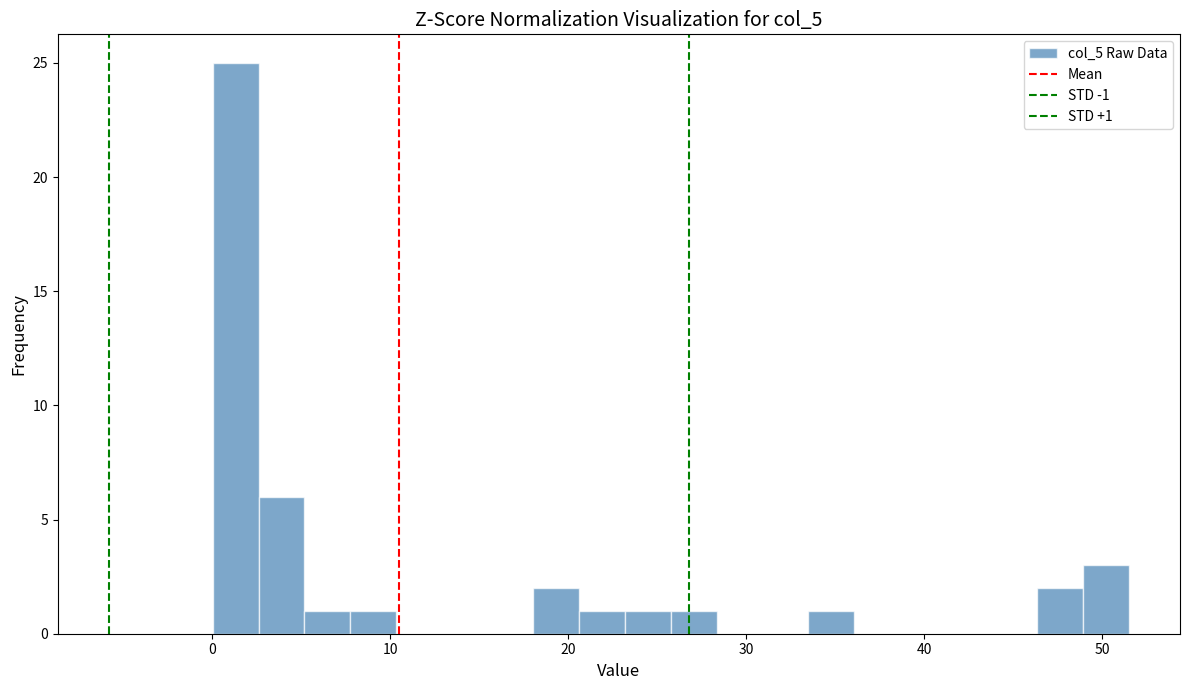

Read against the x-axis, roughly where is the centre of the tallest bar?

1